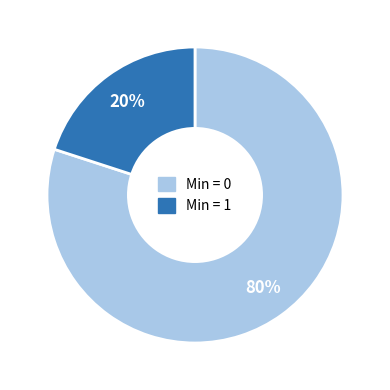

Does any single category account for the majority?

Yes